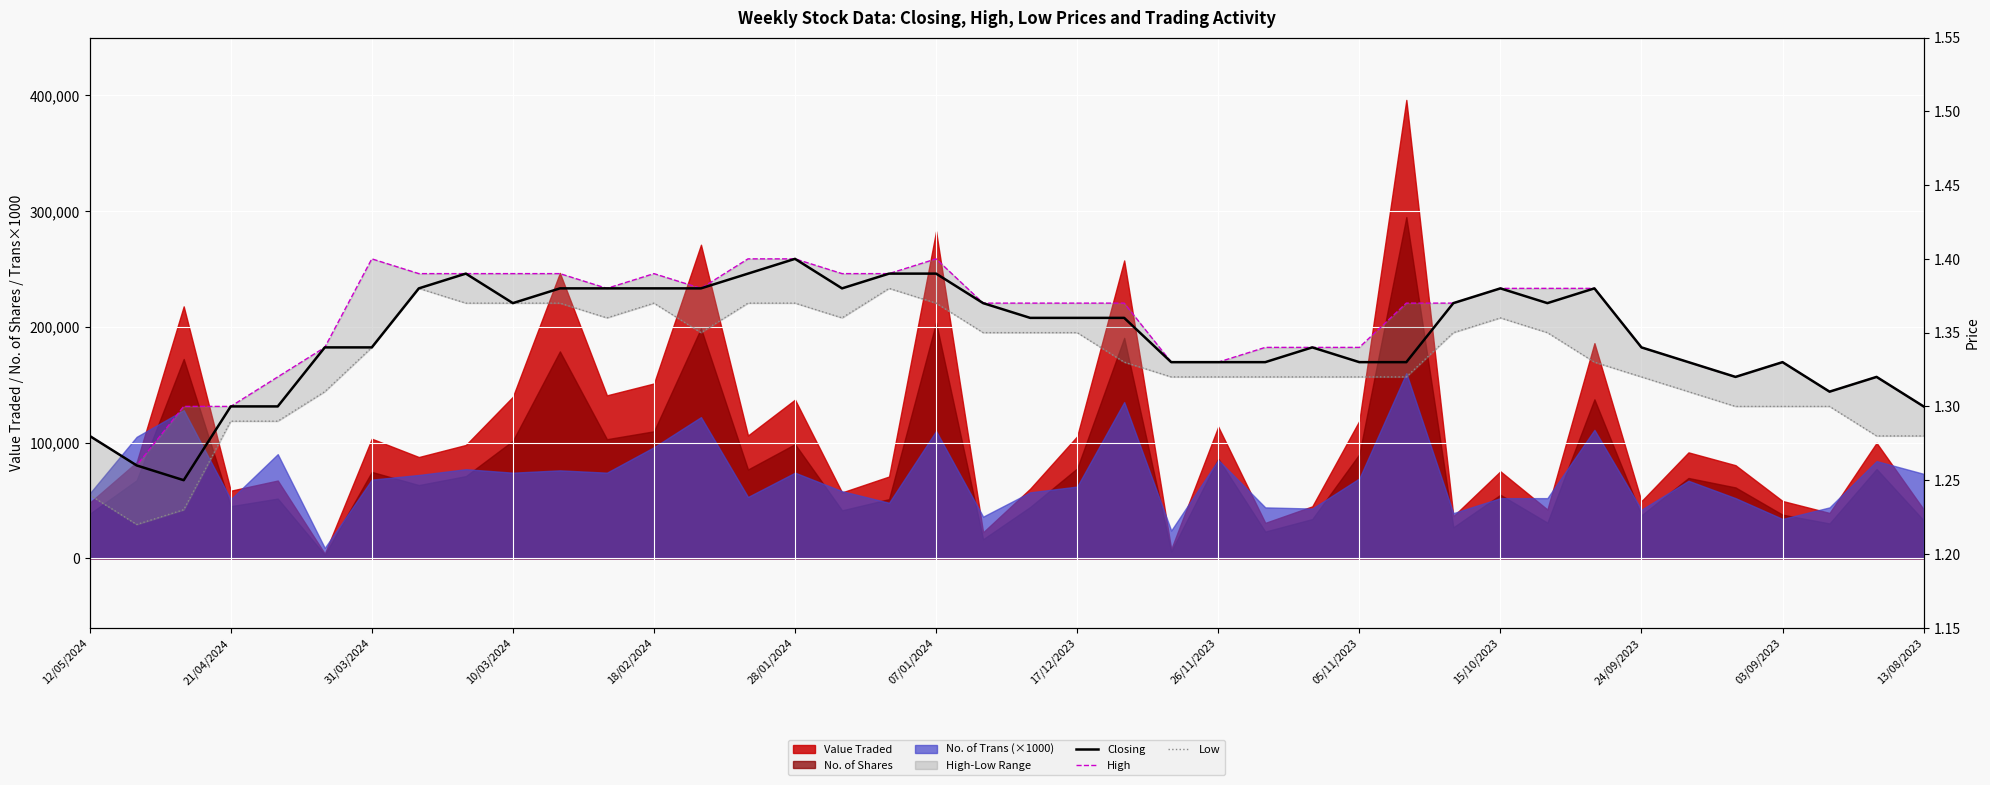

True or false: Closing and High cross at least once.

False